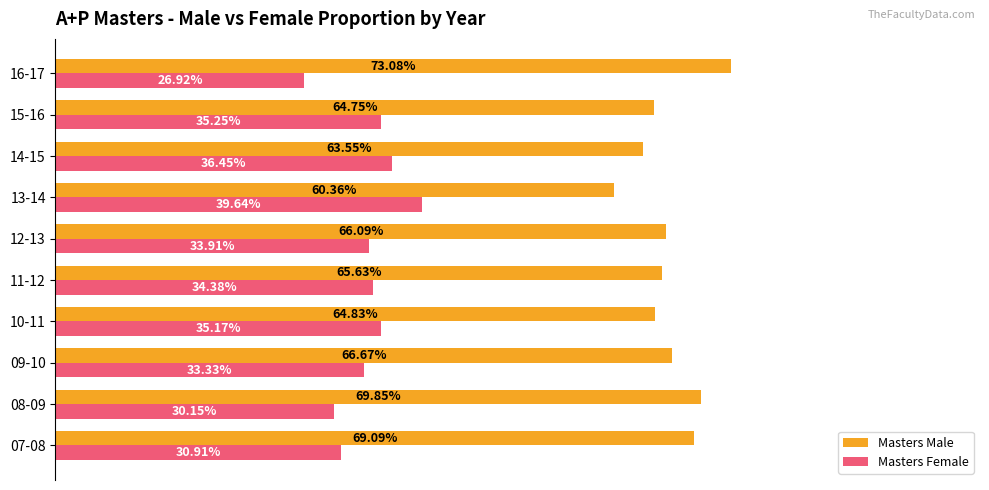

Reading left to right, what are all the values shown in this chart?

Masters Male: 0.7	0.7	0.7	0.6	0.7	0.7	0.6	0.6	0.6	0.7
Masters Female: 0.3	0.3	0.3	0.4	0.3	0.3	0.4	0.4	0.4	0.3